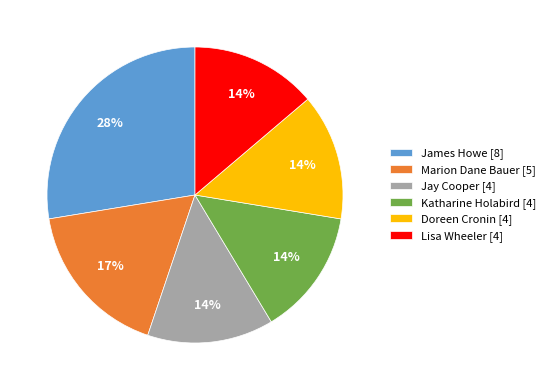

The Lisa Wheeler [4] slice represents 14% of the pie. True or false?

True